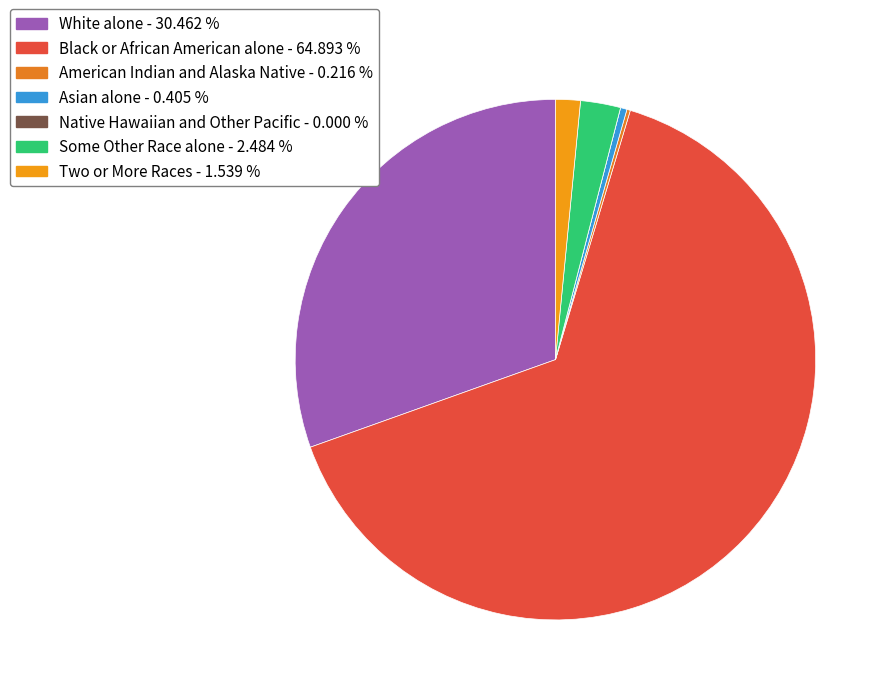

How many segments does this pie chart have?

7